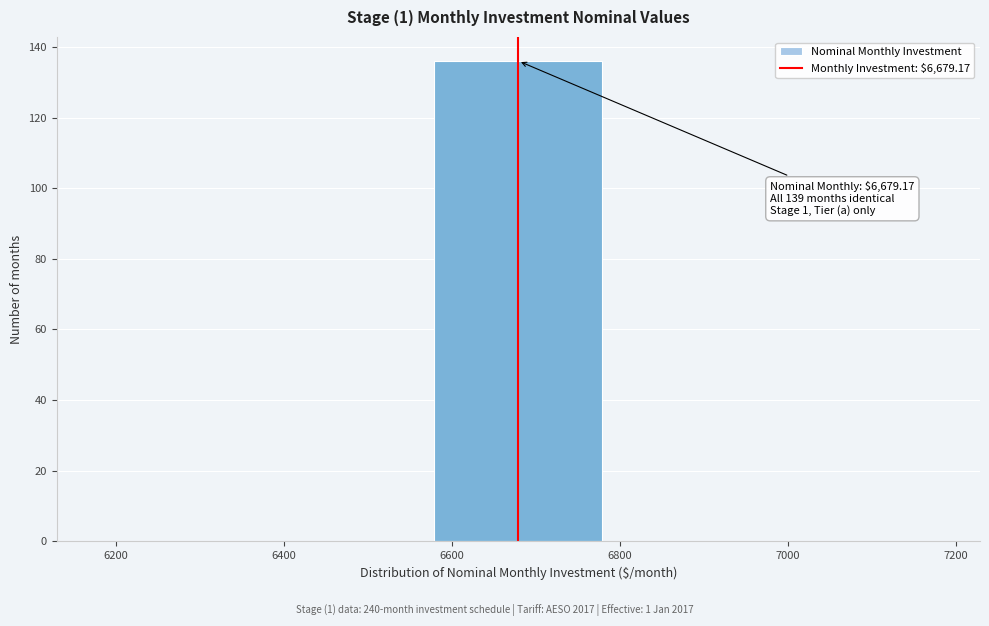

Over which range of the x-axis is the bar tallest?

6580 to 6780